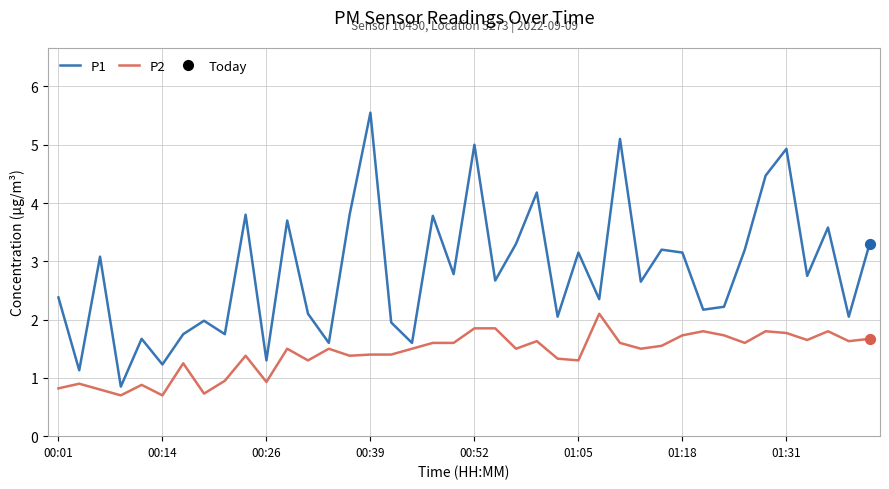

Which series has the widest spread of values?

P1